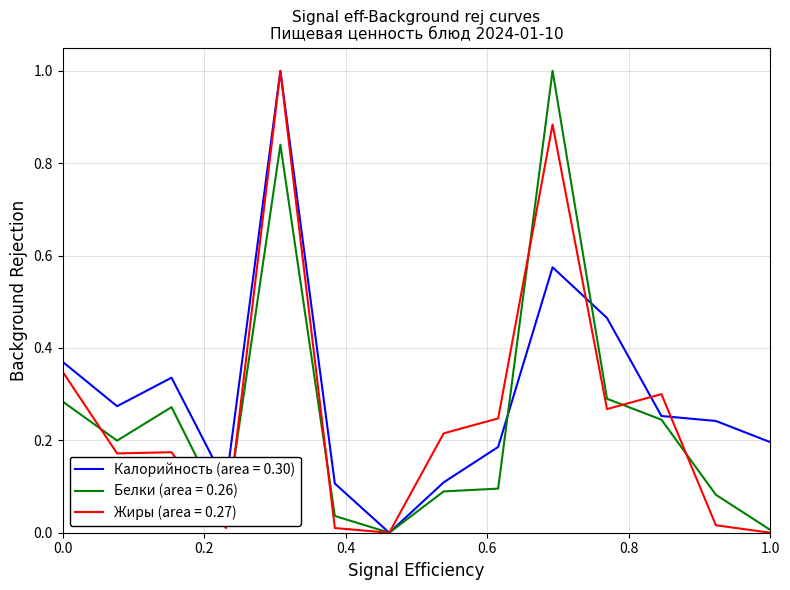

How many series are shown in this chart?

3